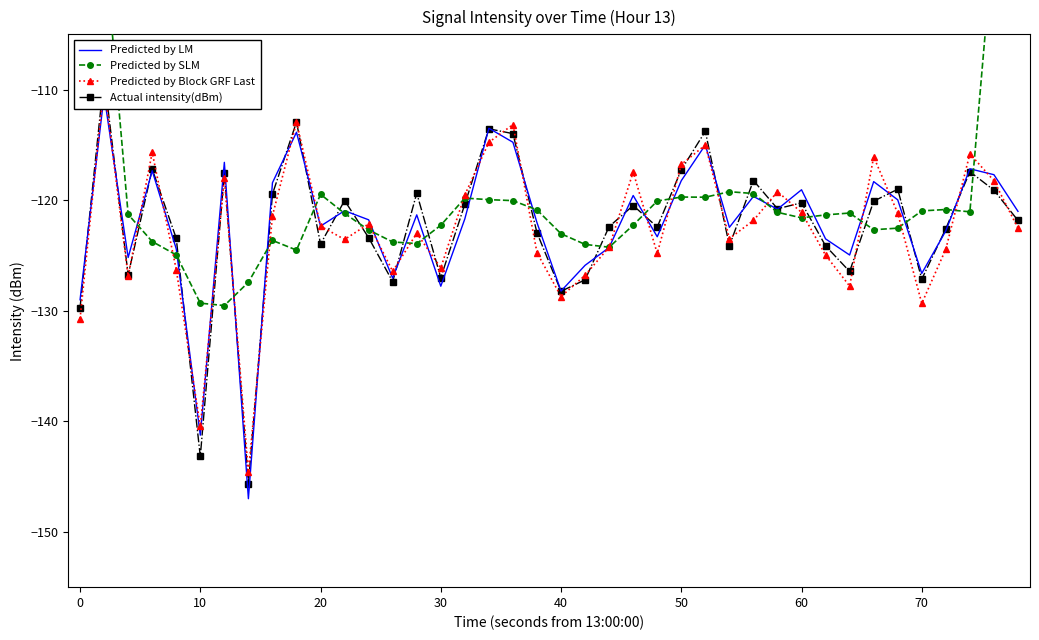

How many lines are shown in the chart?

4